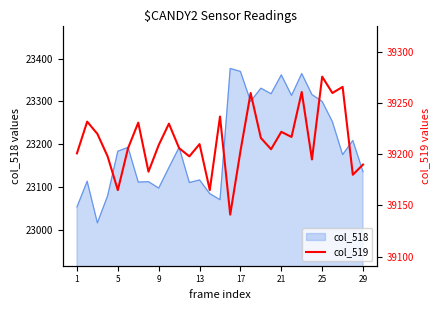

What is the maximum value for col_518?

23377